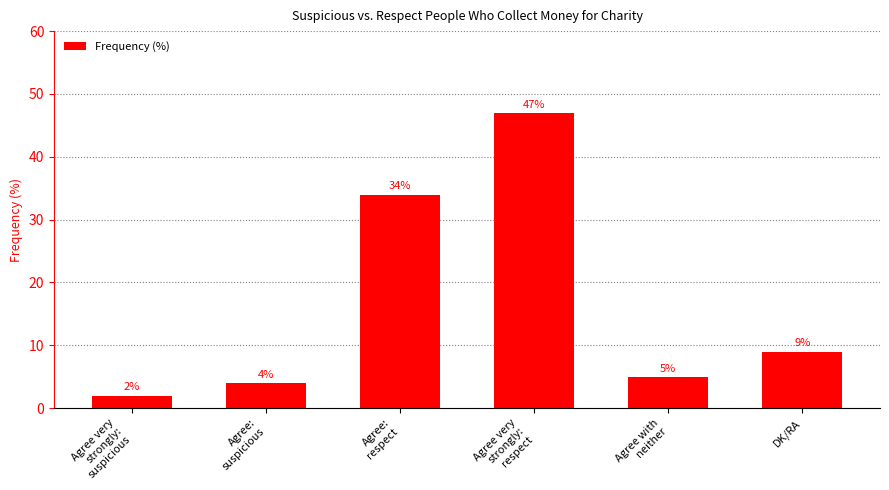

Rank the categories by value from lowest to highest.

Agree very
strongly:
suspicious, Agree:
suspicious, Agree with
neither, DK/RA, Agree:
respect, Agree very
strongly:
respect